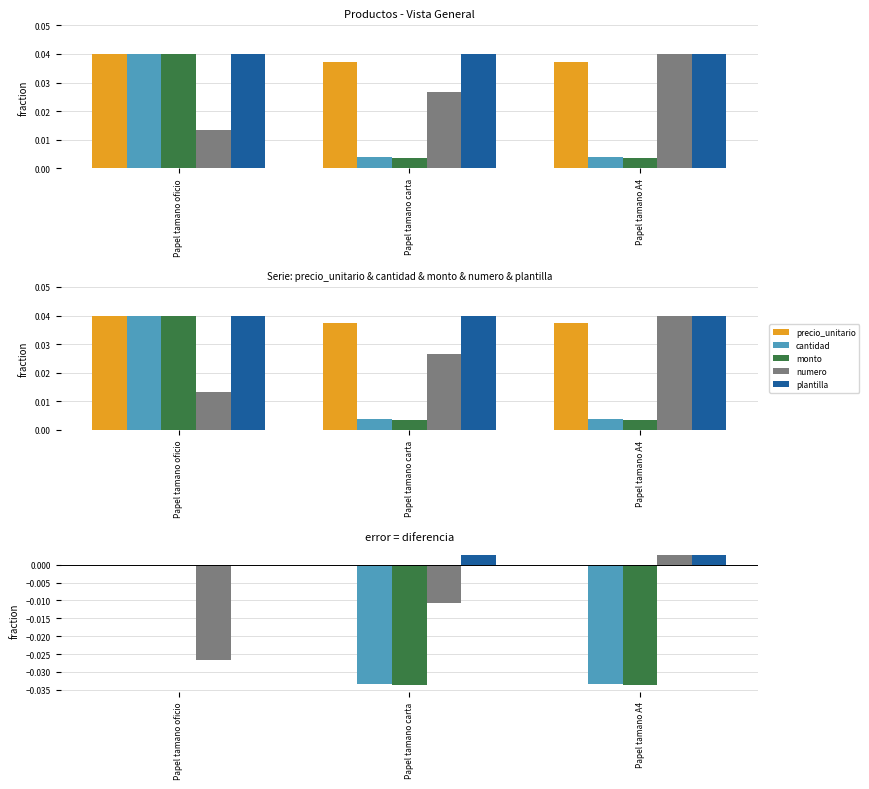

Reading right to left, transcribe all the data shown in this chart.

precio_unitario: Papel tamano A4=0.0	Papel tamano carta=0.0	Papel tamano oficio=0.0
cantidad: Papel tamano A4=-0.0	Papel tamano carta=-0.0	Papel tamano oficio=0.0
monto: Papel tamano A4=-0.0	Papel tamano carta=-0.0	Papel tamano oficio=0.0
numero: Papel tamano A4=0.0	Papel tamano carta=-0.0	Papel tamano oficio=-0.0
plantilla: Papel tamano A4=0.0	Papel tamano carta=0.0	Papel tamano oficio=0.0